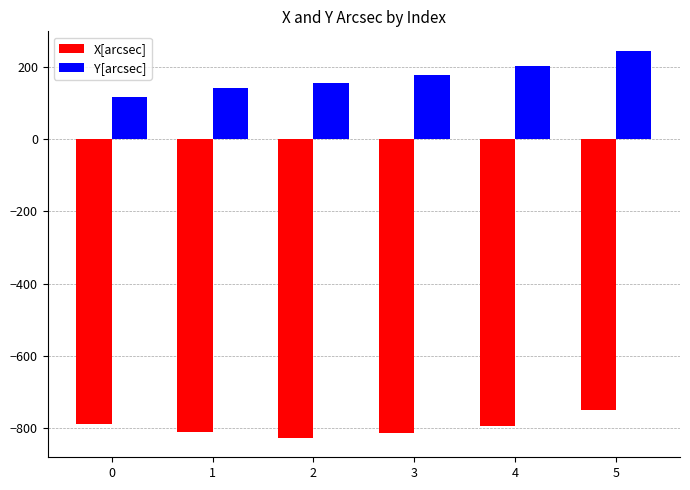

What is the value of the X[arcsec] bar at the 2nd from the left?

-810.4